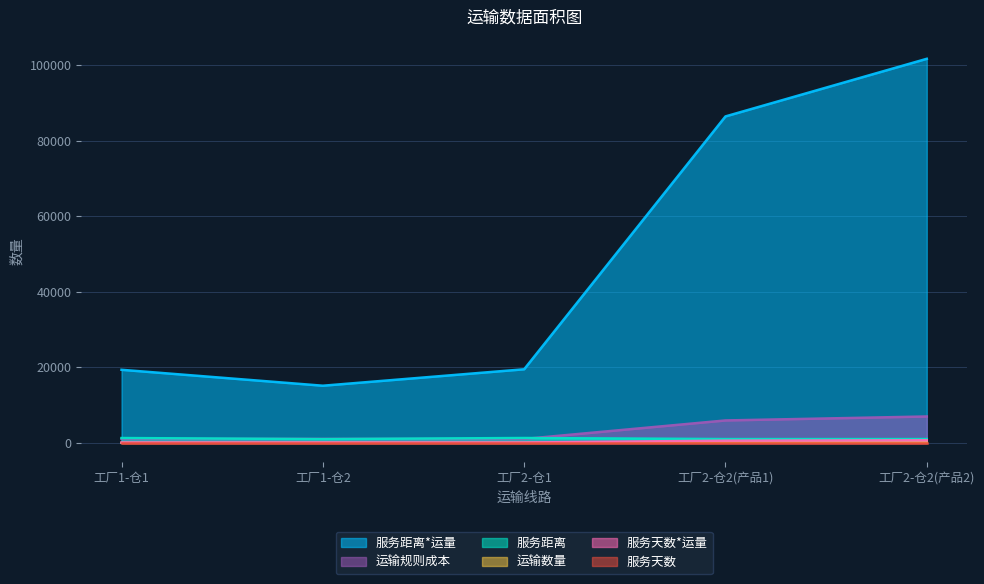

How many times do 服务距离 and 运输规则成本 cross each other?

3